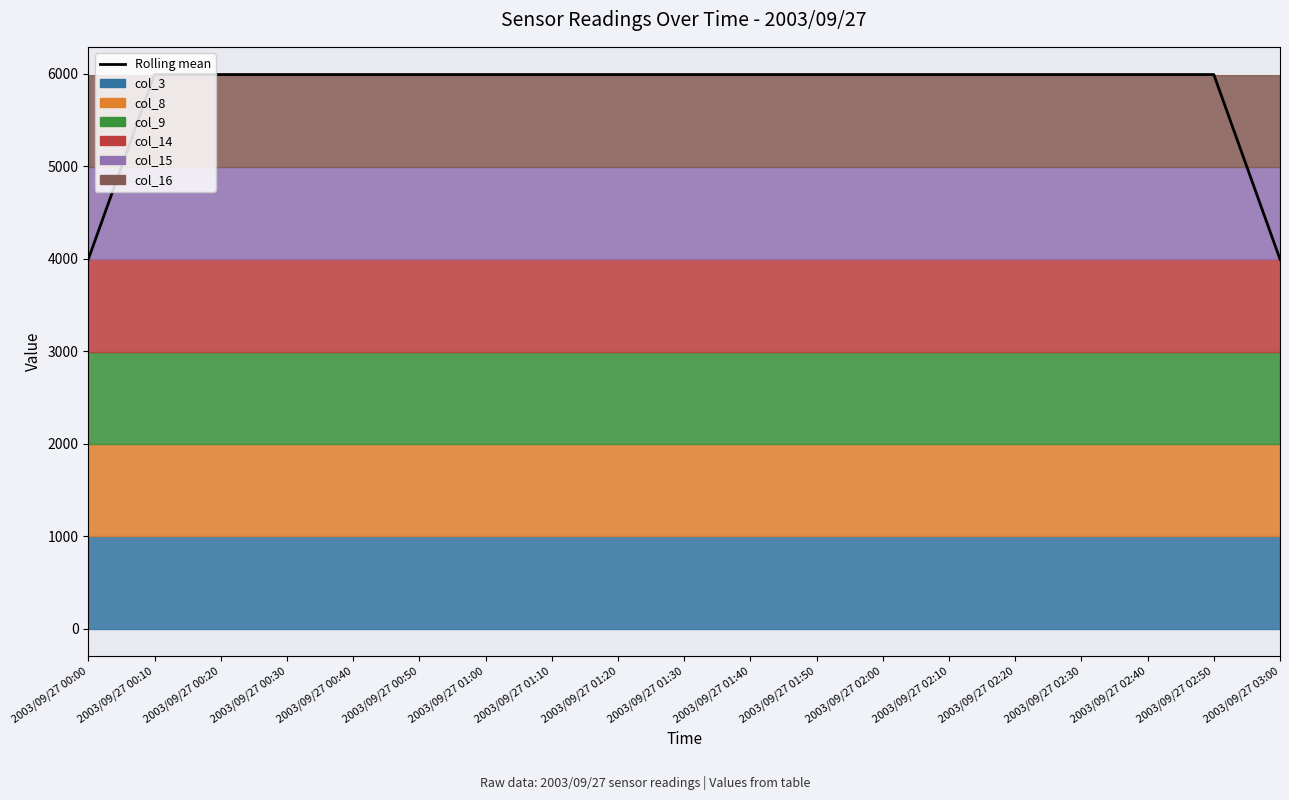

What is the difference between the maximum and minimum values?

1998